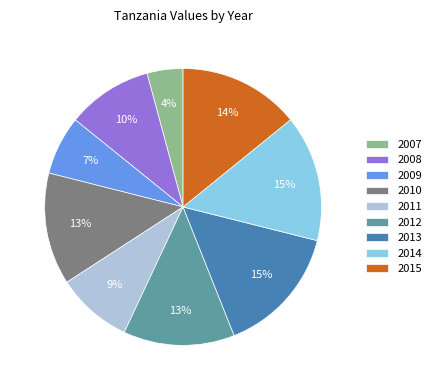

What percentage is the 2011 slice, to the nearest percent?

9%